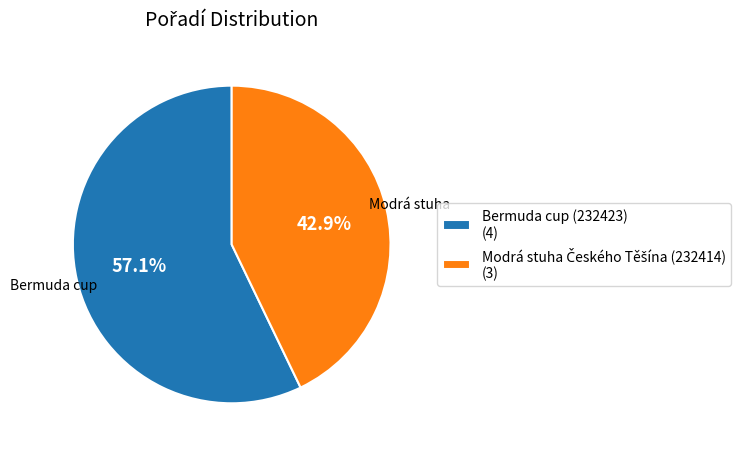

Is there a majority slice in this chart?

Yes